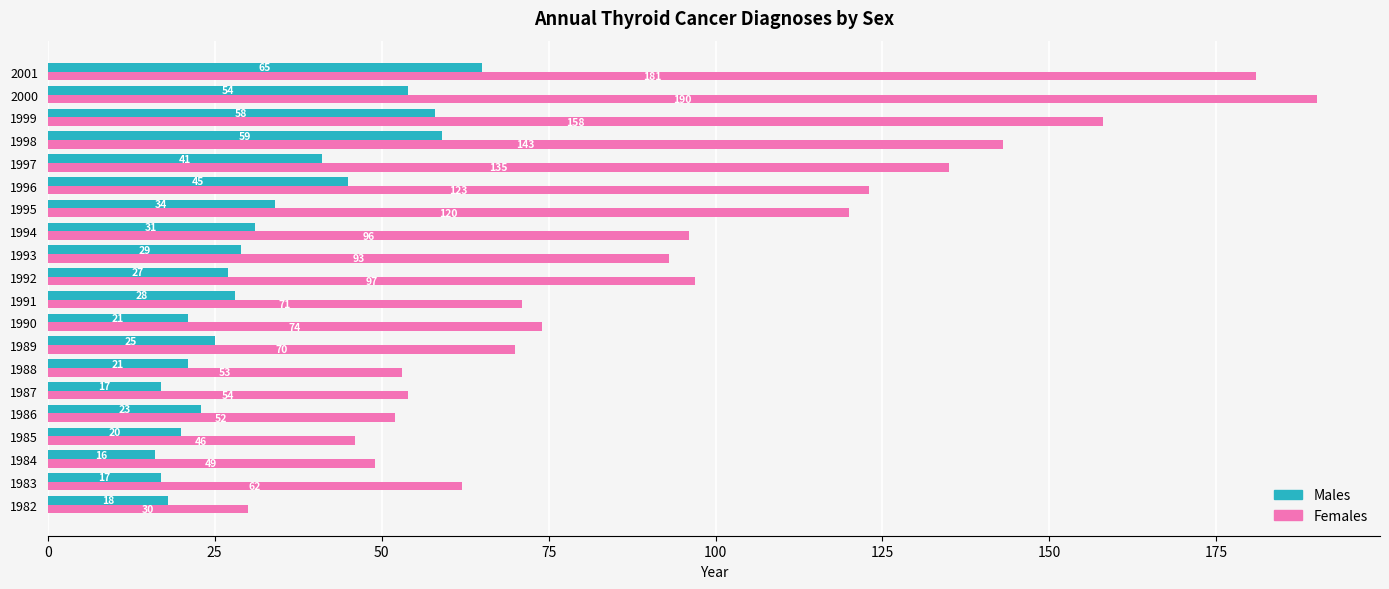

What is the maximum value for Males?

65